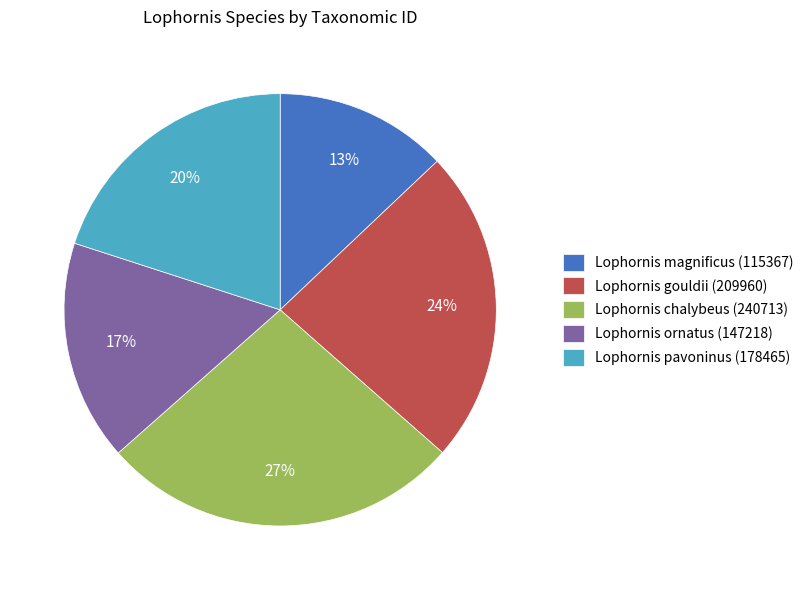

Approximately how many times larger is the value at Lophornis magnificus (115367) compared to Lophornis gouldii (209960)?

0.5